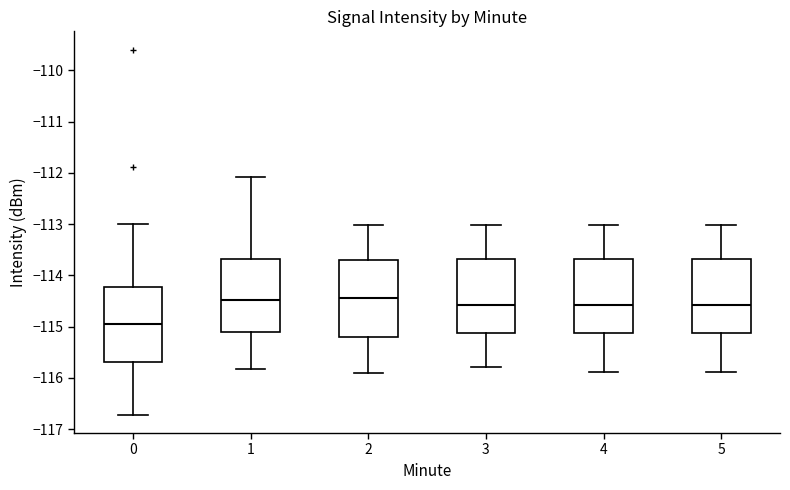

Where does the lower whisker of the box at x = 1 end on the y-axis? The values are not printed on the chart, so give them approximately, as read against the axis.

-115.8